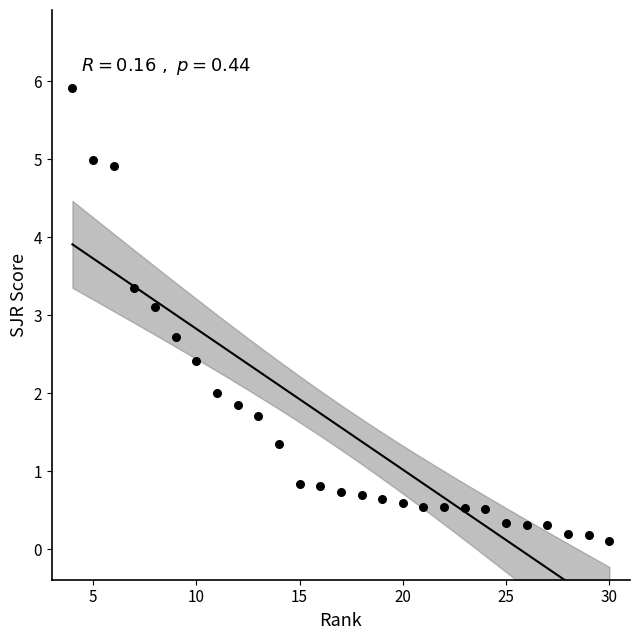

What is the range of Y values (max minus min)?

5.8